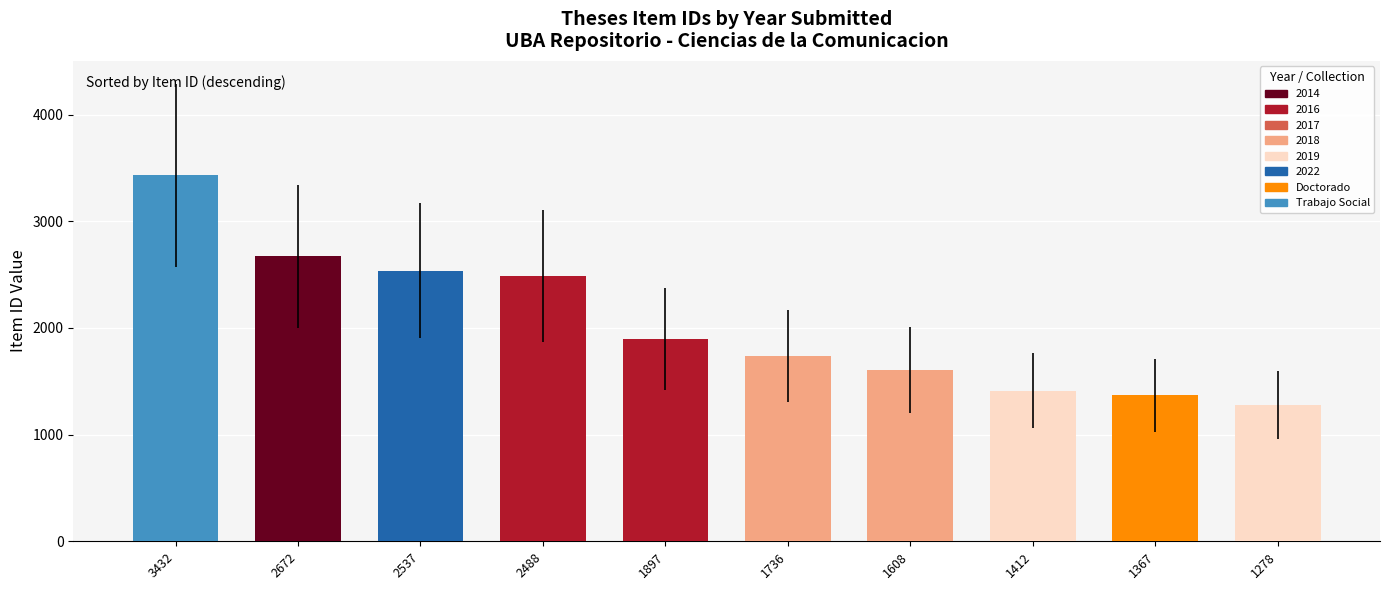

Are the bars grouped side by side (vs. stacked)?

No